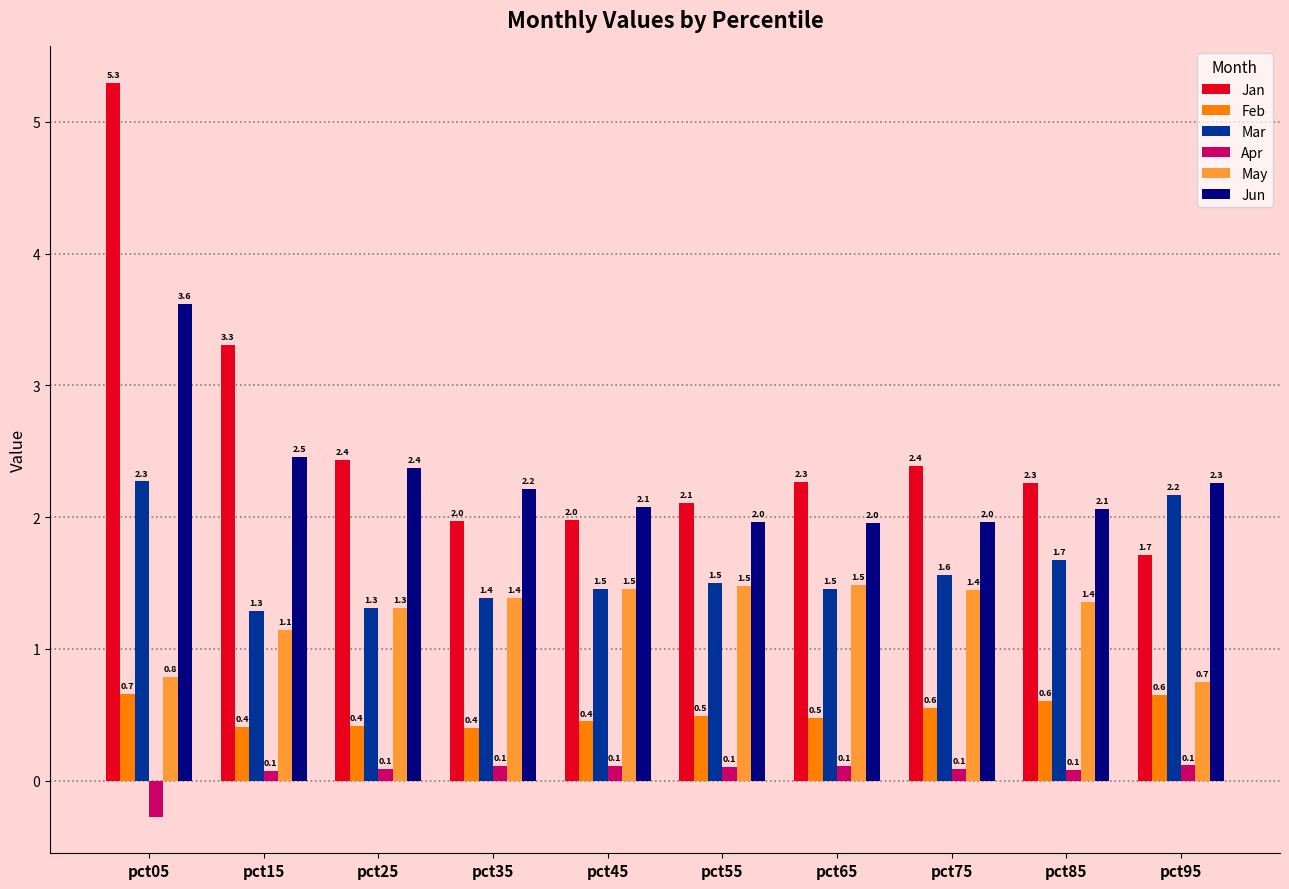

Rank the series by their maximum value, from lowest to highest.

Apr, Feb, May, Mar, Jun, Jan